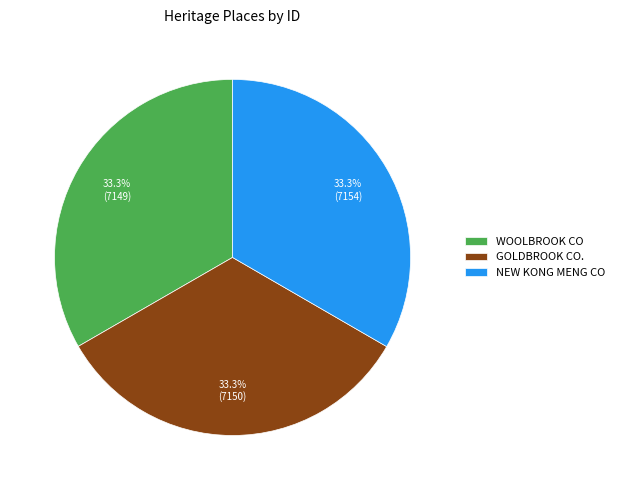

Does WOOLBROOK CO represent more than half of the total?

No